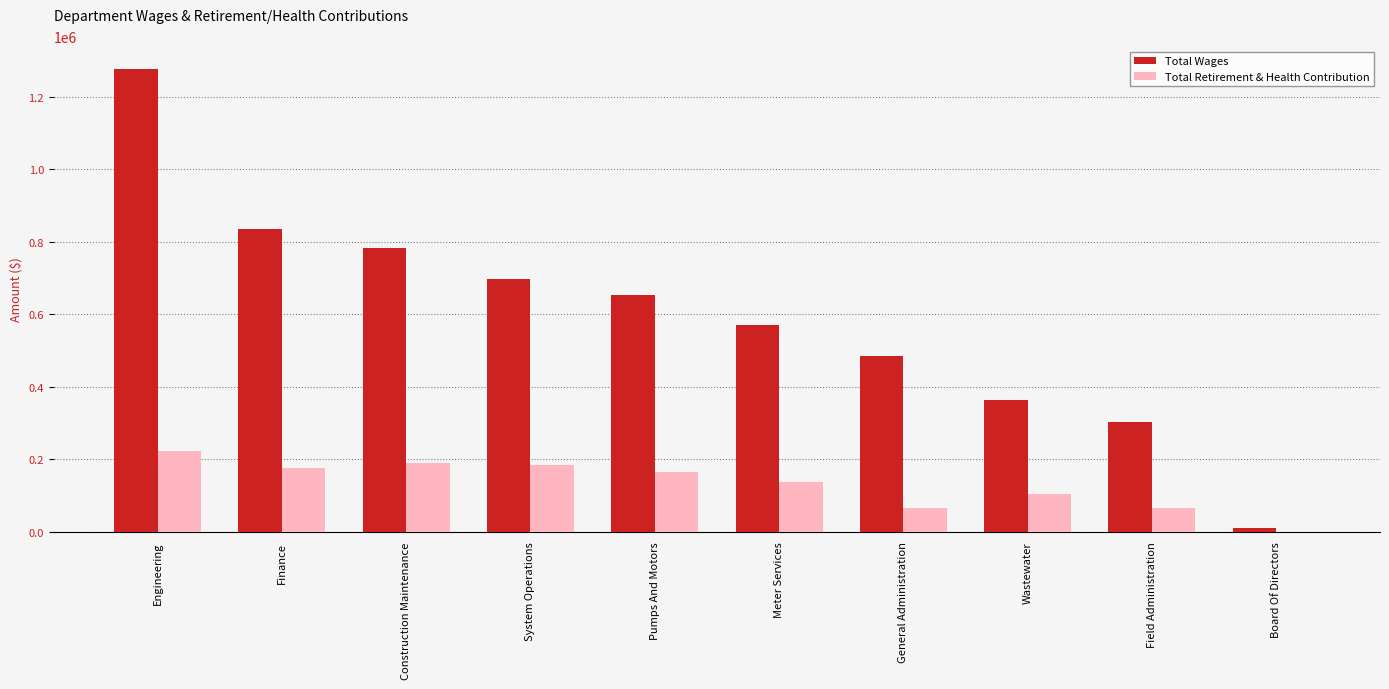

Which label corresponds to the largest value in the chart?

Engineering